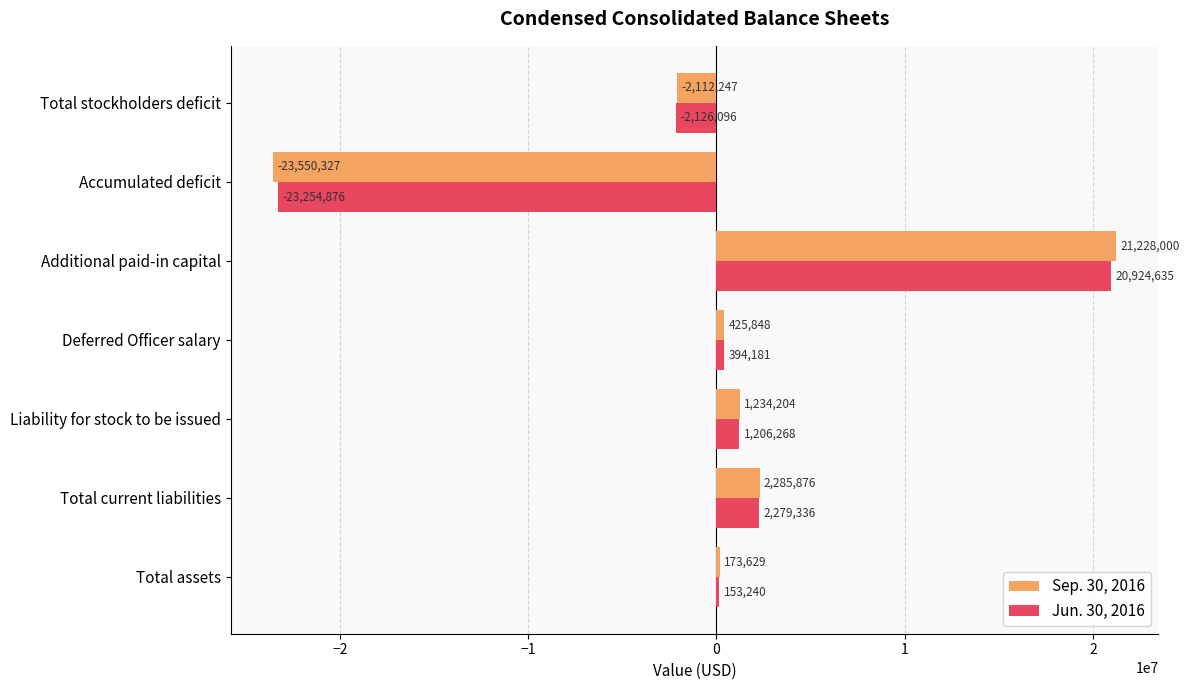

What are all the series names shown in the legend?

Sep. 30, 2016, Jun. 30, 2016